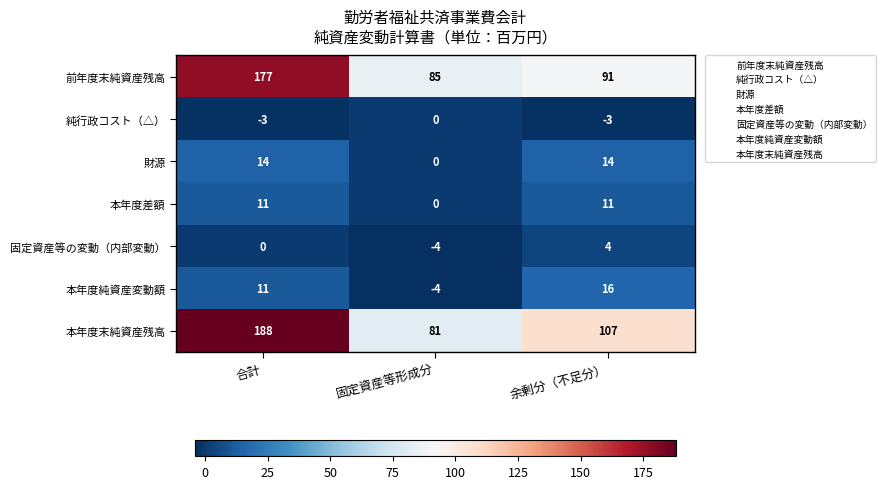

Which series has the largest range (max minus min)?

本年度末純資産残高